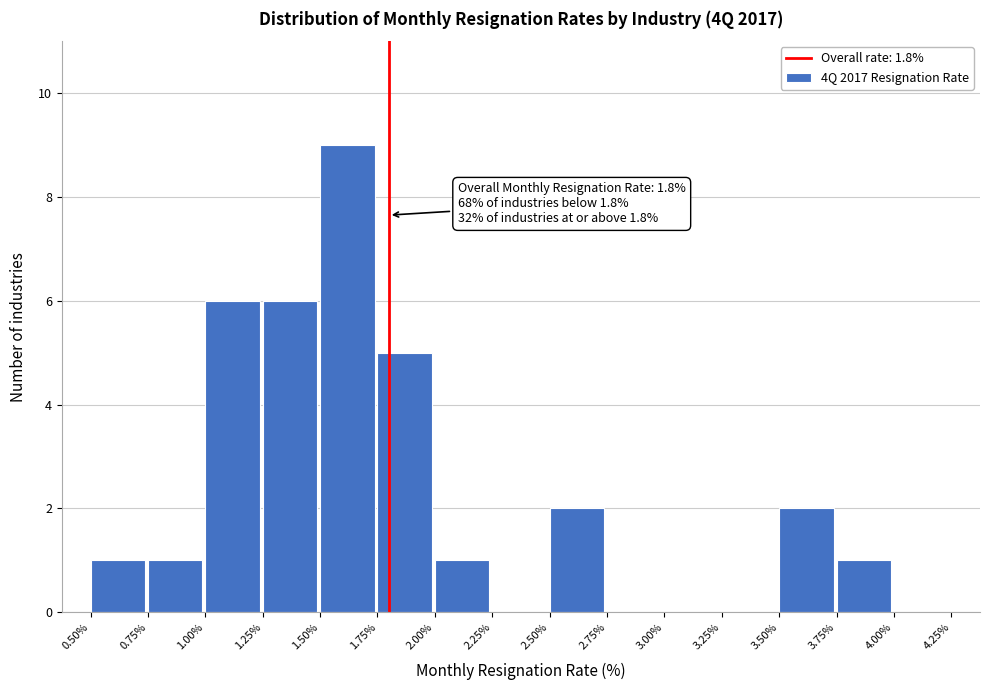

Over which range of the x-axis is the bar tallest?

1.50% to 1.75%